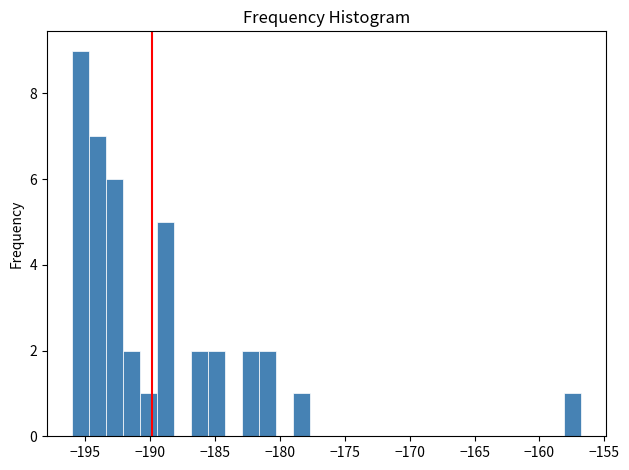

Read against the x-axis, roughly where is the centre of the tallest bar?

-195.5